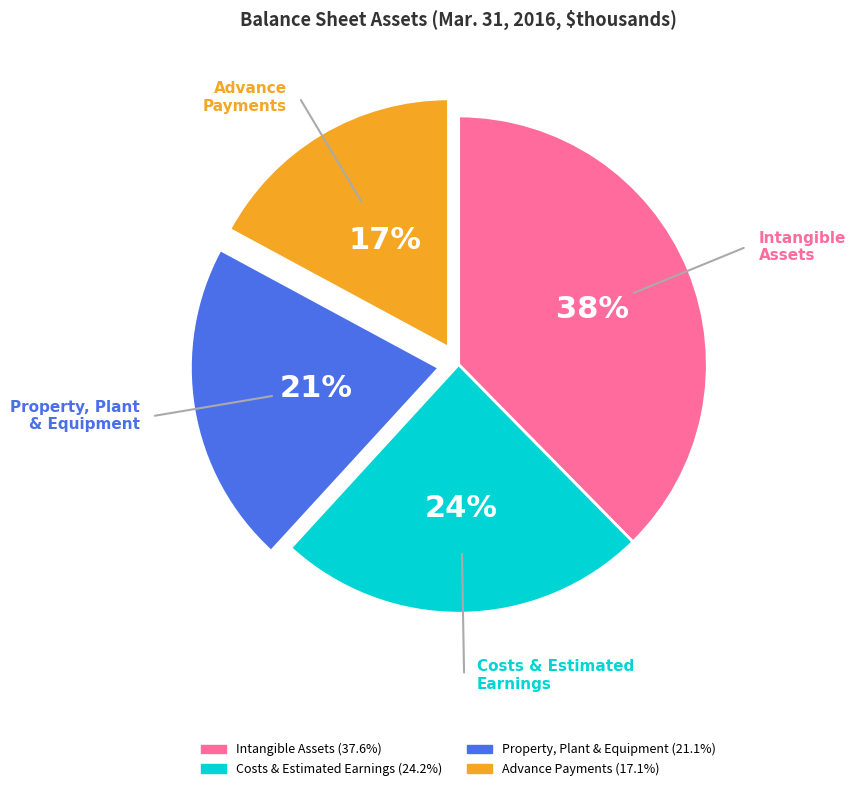

To the nearest percent, what is the average slice percentage?

25%